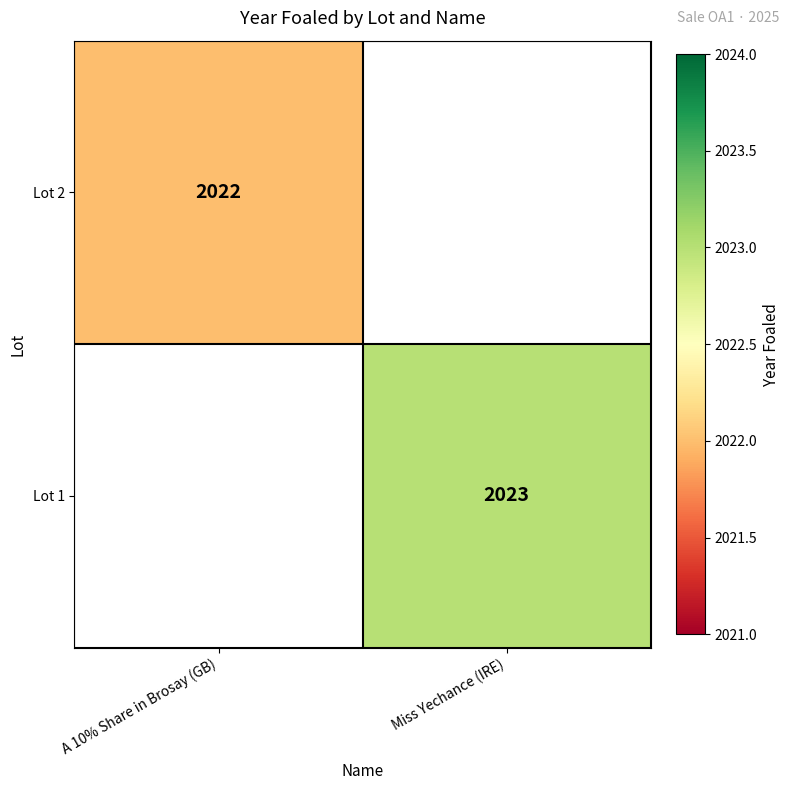

The Lot 2 series shows 1023.3 at A 10% Share in Brosay (GB). True or false?

False